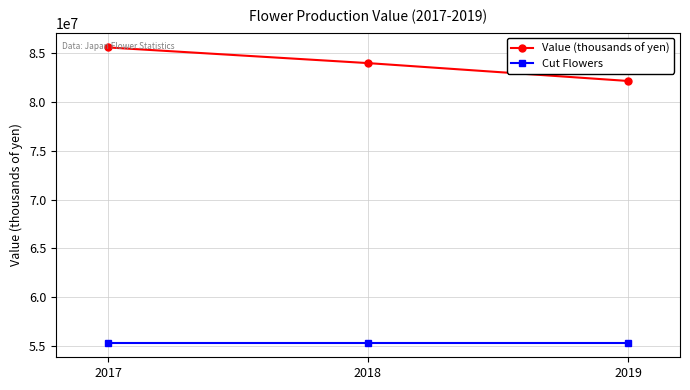

Rank the series at 2018 from highest to lowest value.

Value (thousands of yen), Cut Flowers